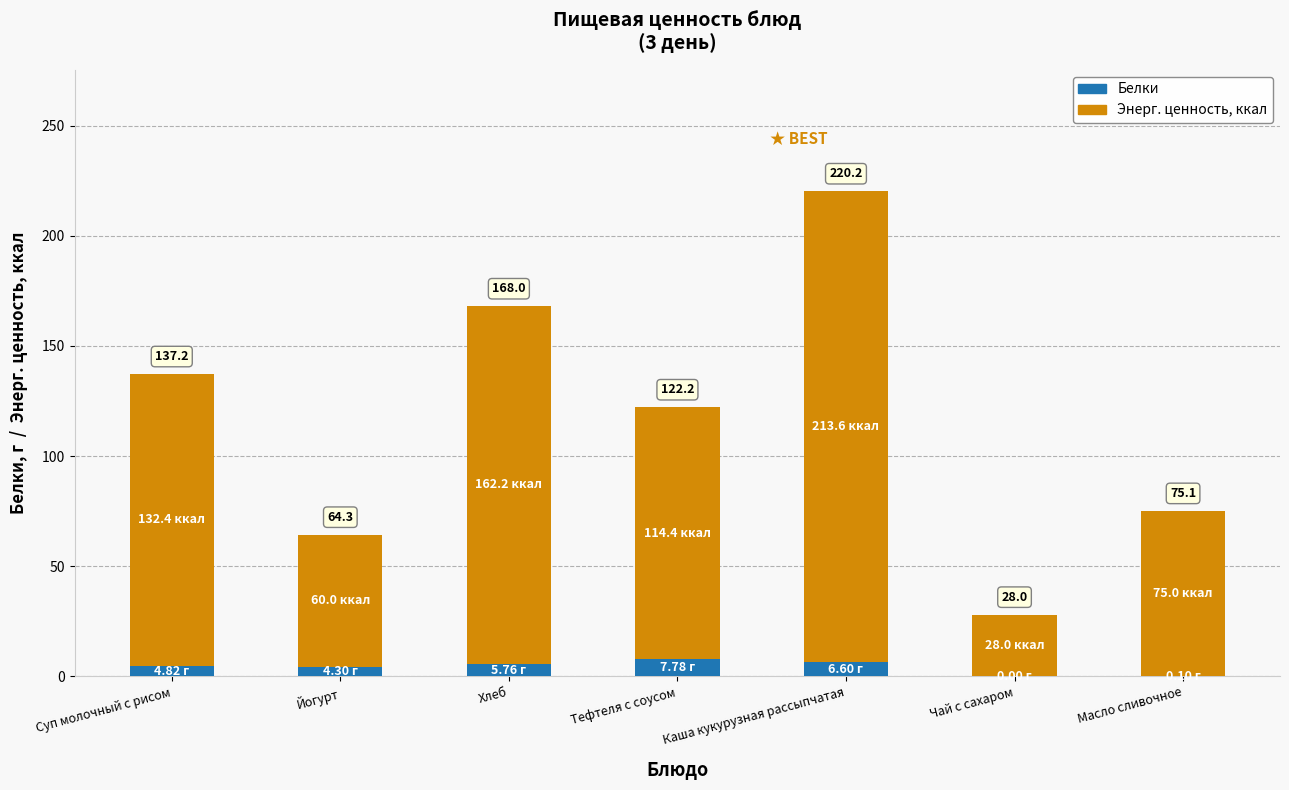

The value of Белки at Суп молочный с рисом is 4.8. True or false?

True